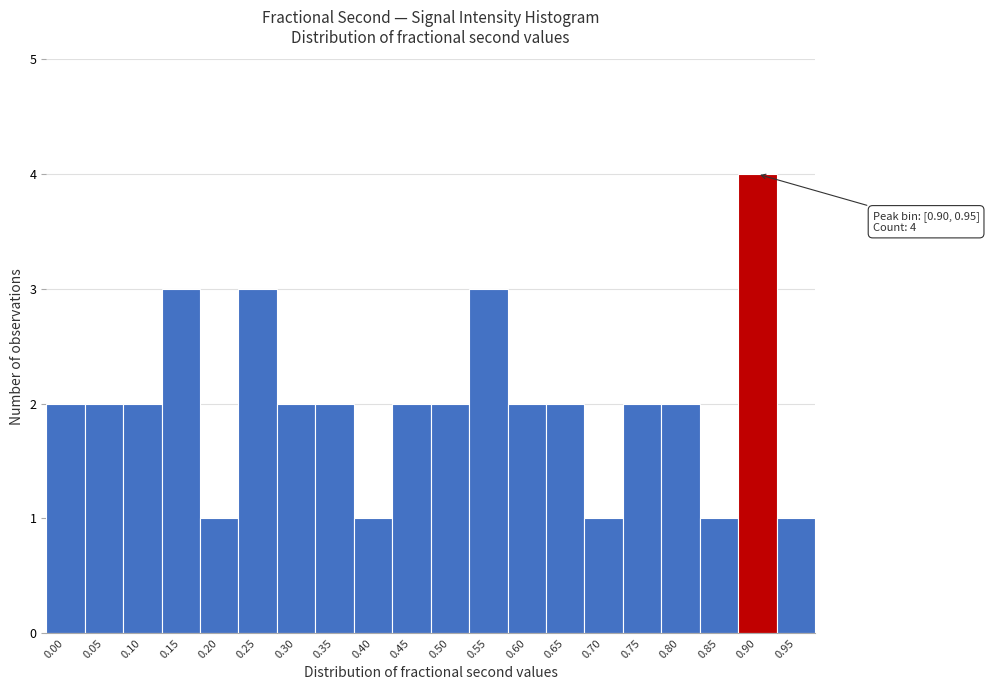

Reading left to right, what are all the values shown in this chart?

2	2	2	3	1	3	2	2	1	2	2	3	2	2	1	2	2	1	4	1